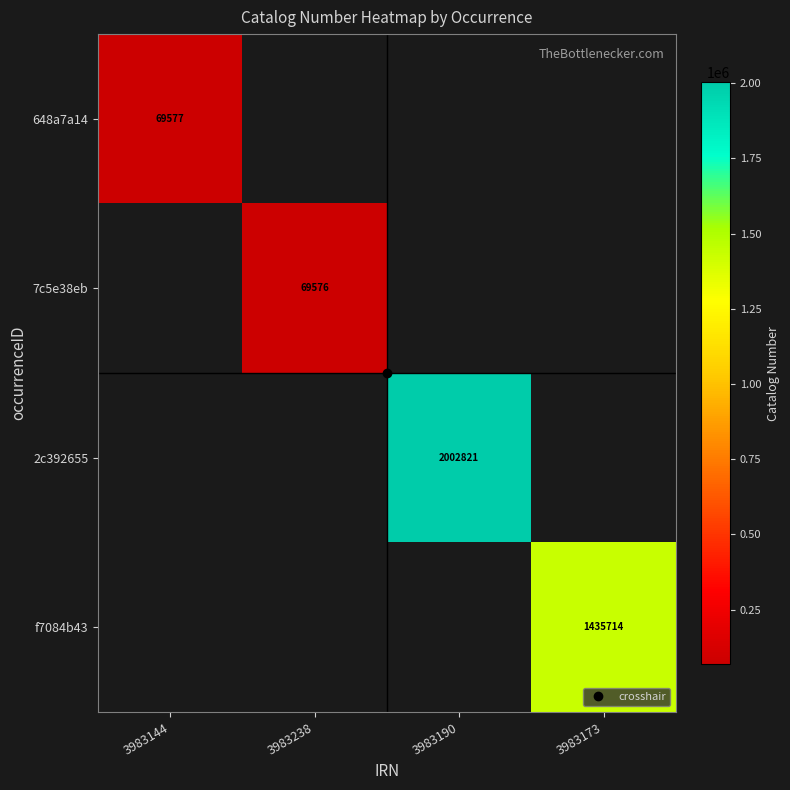

At which category is the sum across all series the highest?

3983190